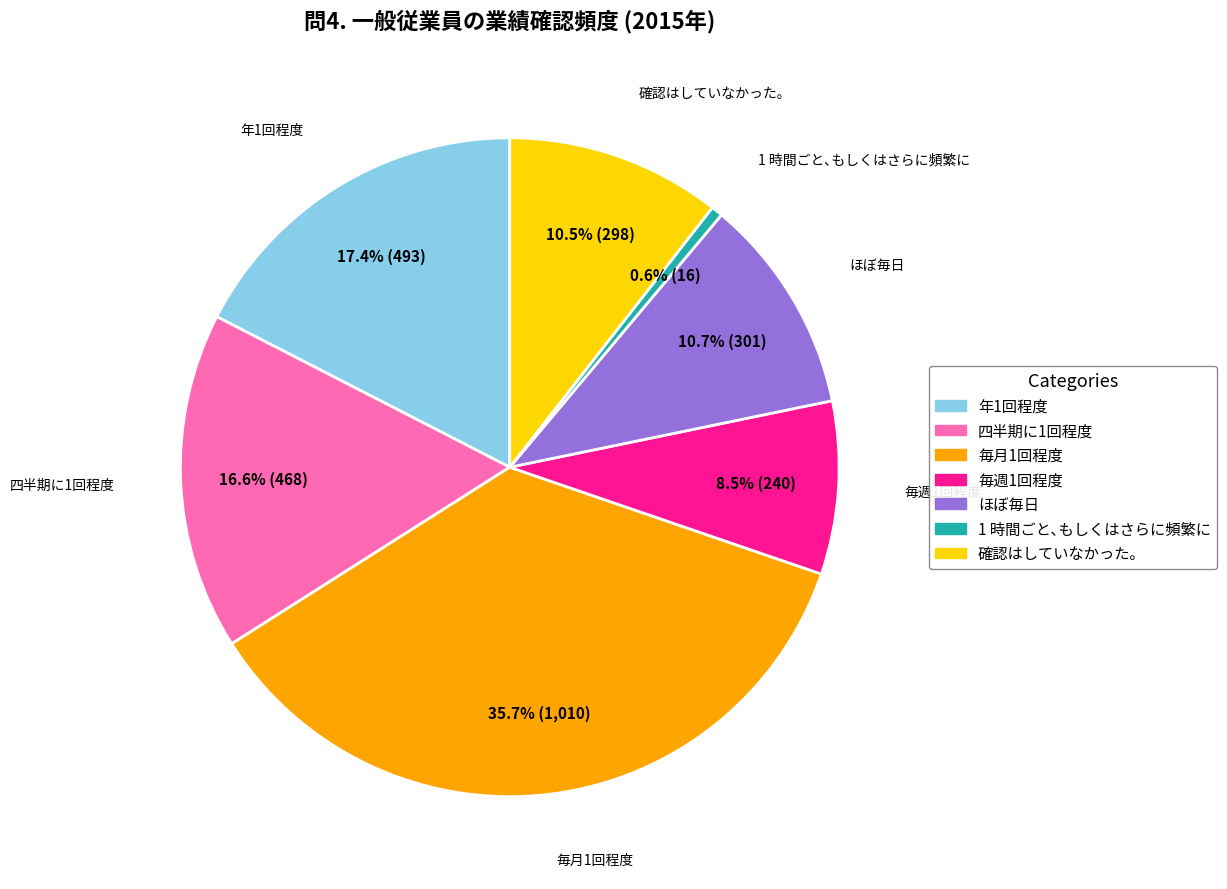

How many slices are in this pie chart?

7